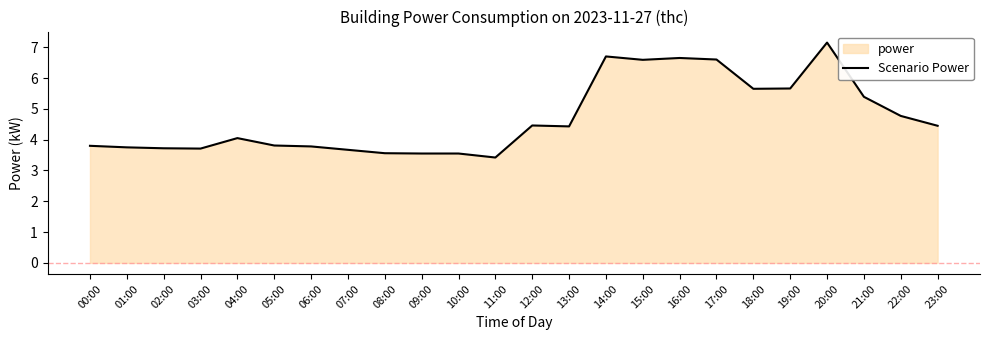

Rank the categories by value from lowest to highest.

11:00, 09:00, 10:00, 08:00, 07:00, 03:00, 02:00, 01:00, 06:00, 00:00, 05:00, 04:00, 13:00, 23:00, 12:00, 22:00, 21:00, 18:00, 19:00, 15:00, 17:00, 16:00, 14:00, 20:00